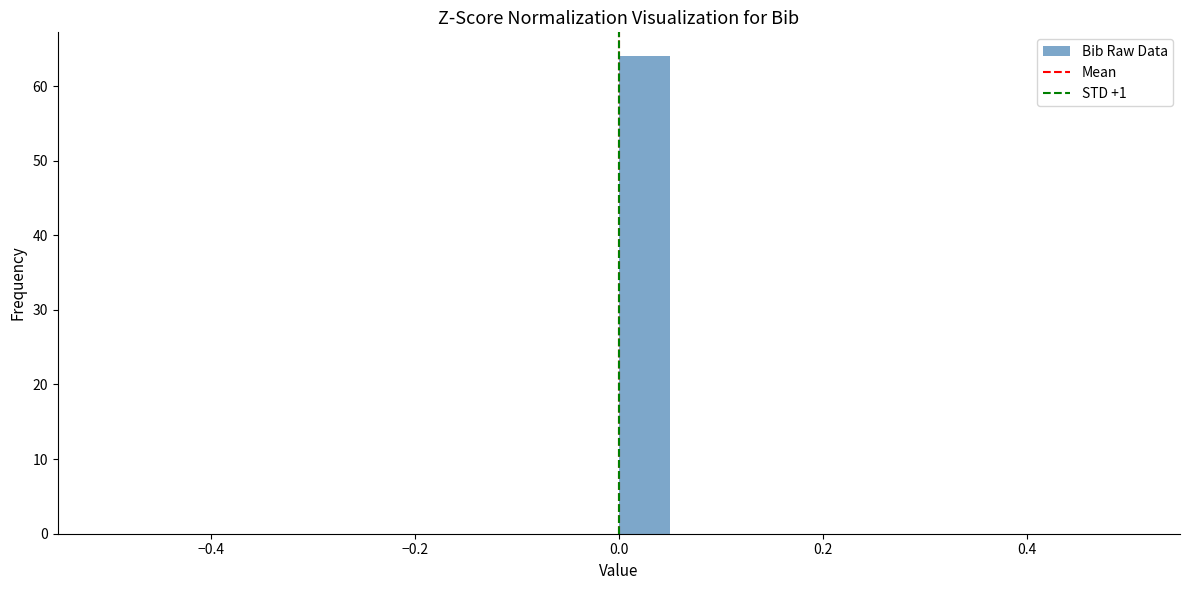

Read against the x-axis, roughly where is the centre of the tallest bar?

0.02